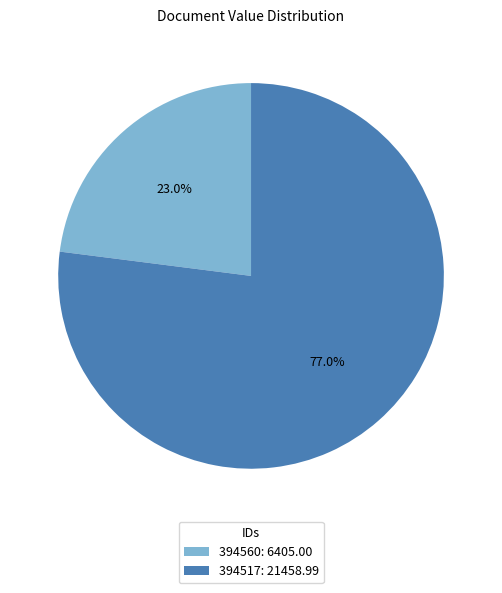

Which has a higher value, 394517: 21458.99 or 394560: 6405.00?

394517: 21458.99